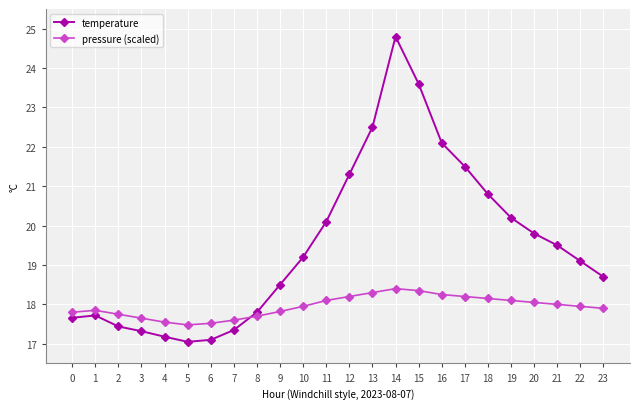

What is the sum of the pressure (scaled) values at 0 and 15?

36.2